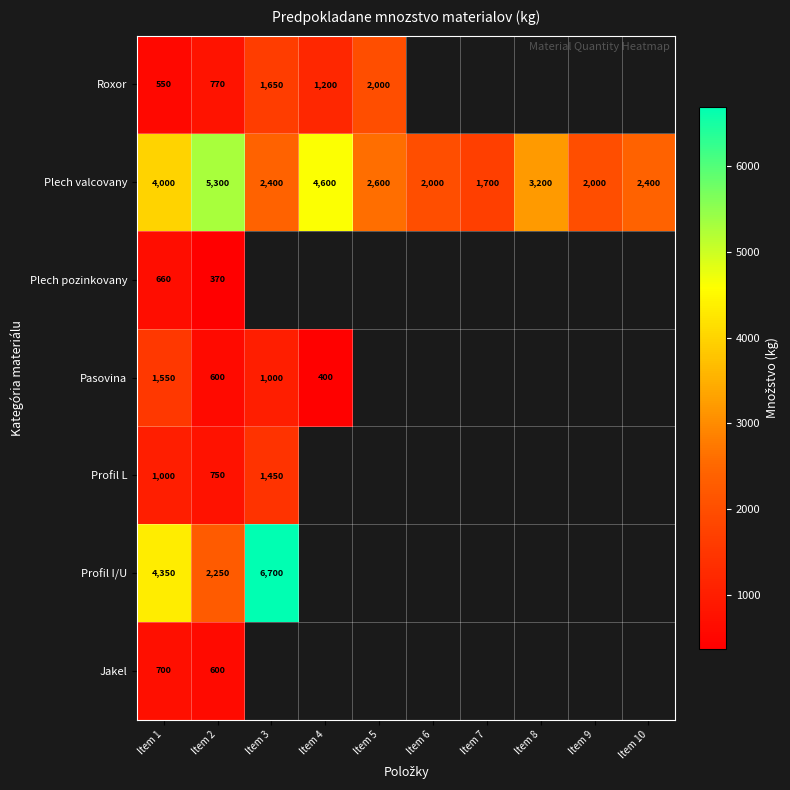

What is the spread (max minus min) of values at Item 1?

3800